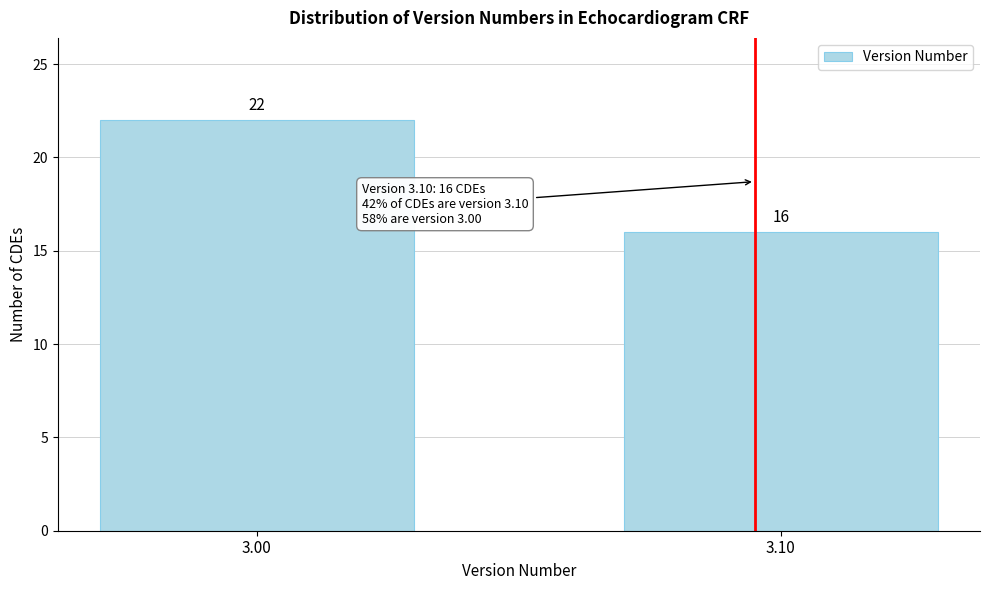

Reading left to right, what are all the values shown in this chart?

3.00=22	3.10=16